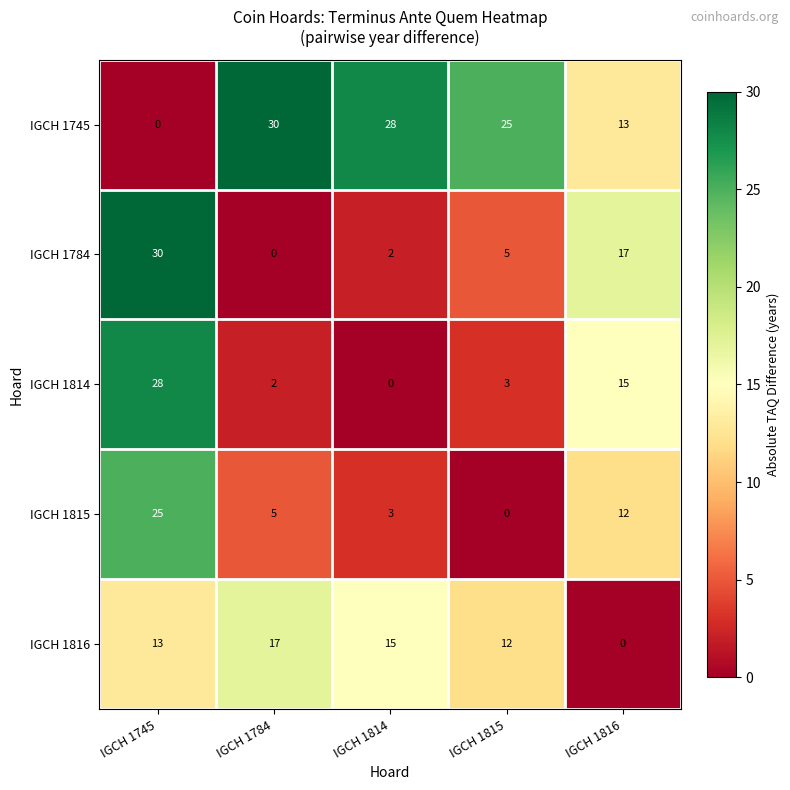

Reading right to left, what are all the values shown in this chart?

IGCH 1745: 13	25	28	30	0
IGCH 1784: 17	5	2	0	30
IGCH 1814: 15	3	0	2	28
IGCH 1815: 12	0	3	5	25
IGCH 1816: 0	12	15	17	13